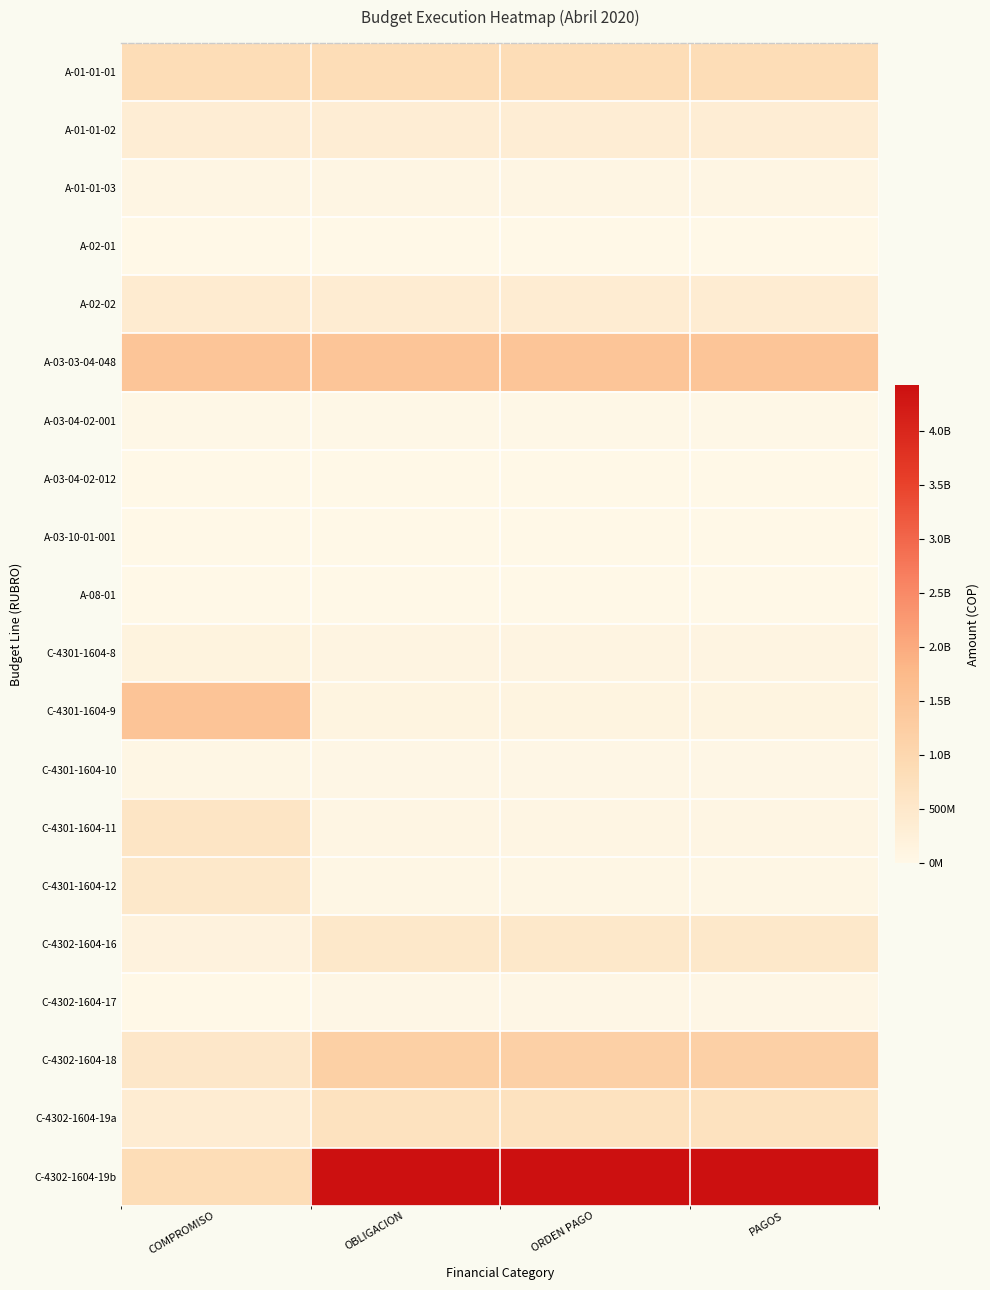

At which category does the chart reach its minimum across all series?

COMPROMISO